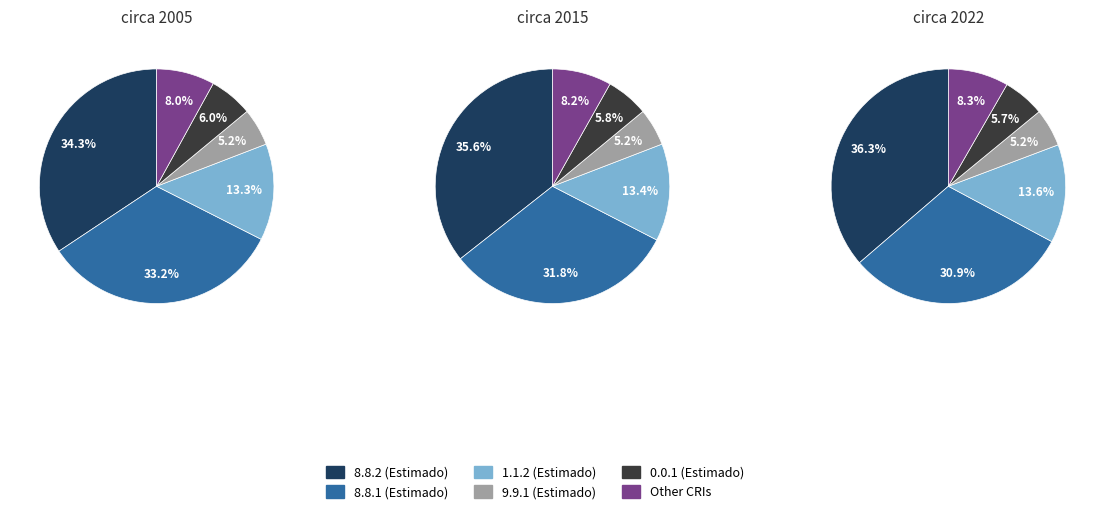

True or false: 8.8.1 accounts for 33% of the total.

True